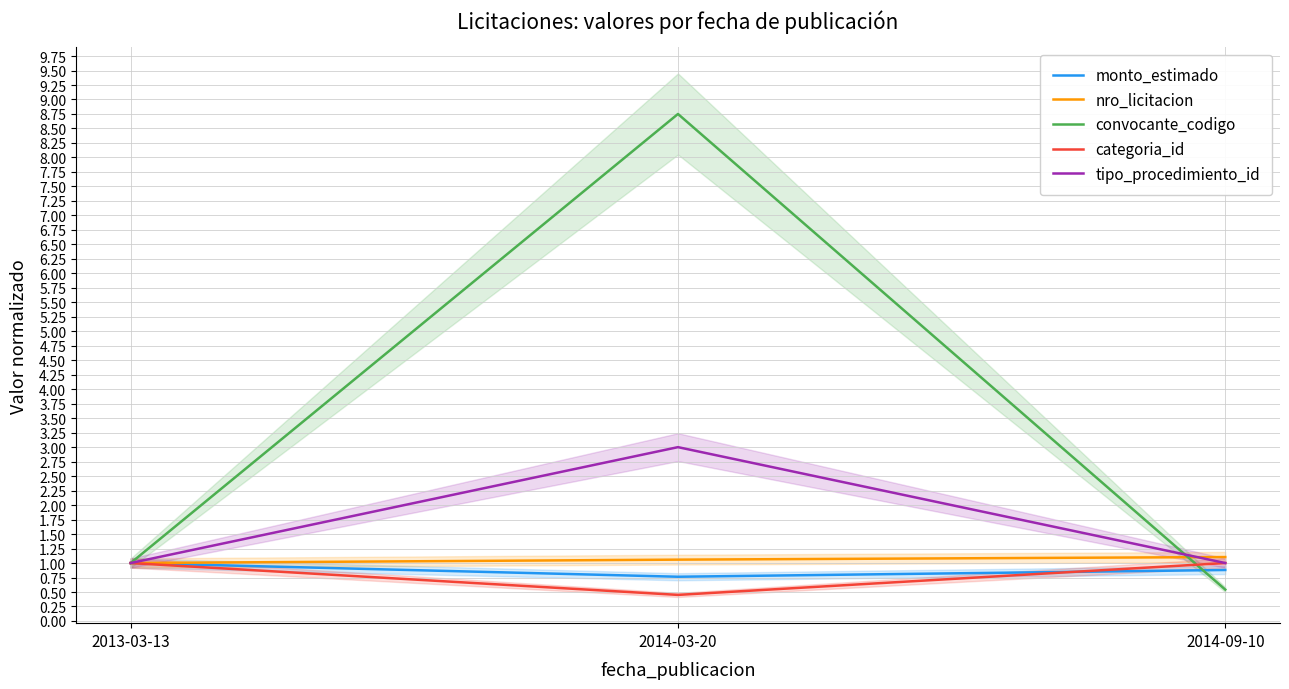

Which label corresponds to the smallest value in the chart?

2014-03-20